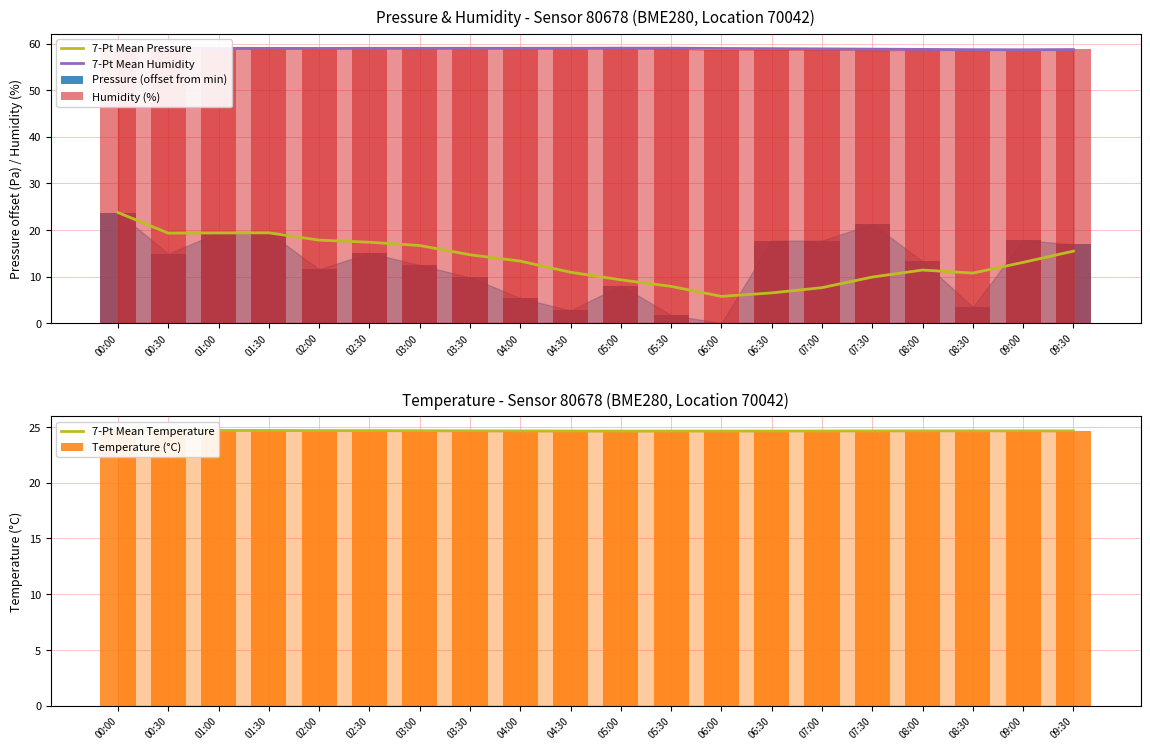

List the series in order of their peak value, lowest first.

7-Pt Mean Pressure, Pressure (offset from min), 7-Pt Mean Temperature, Temperature (°C), 7-Pt Mean Humidity, Humidity (%)